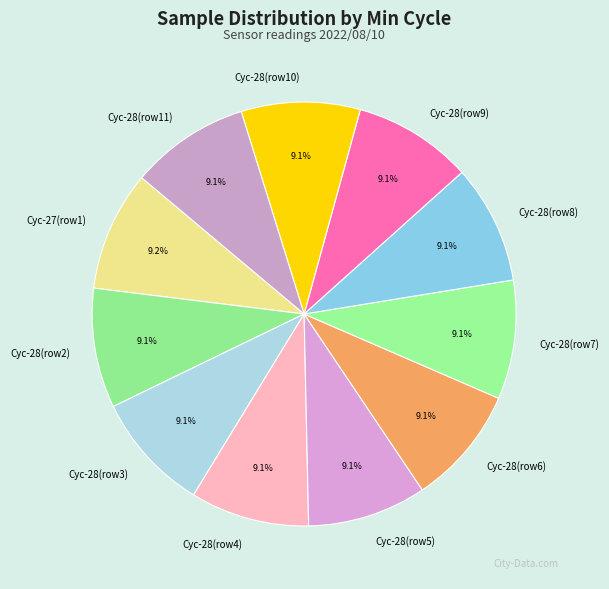

What is the ratio of the value at Cyc-28(row4) to the value at Cyc-28(row6)?

1.0